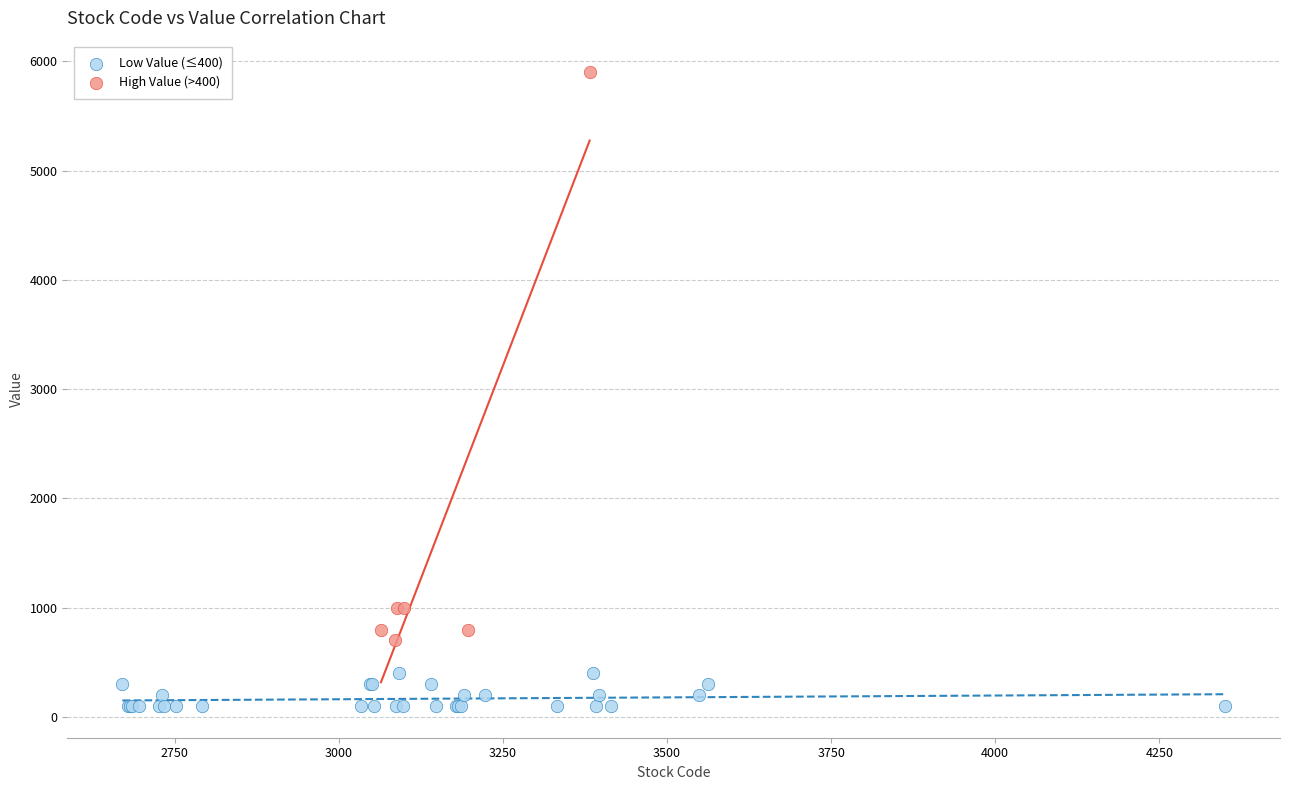

Which series contains the highest Y value?

High Value (>400)